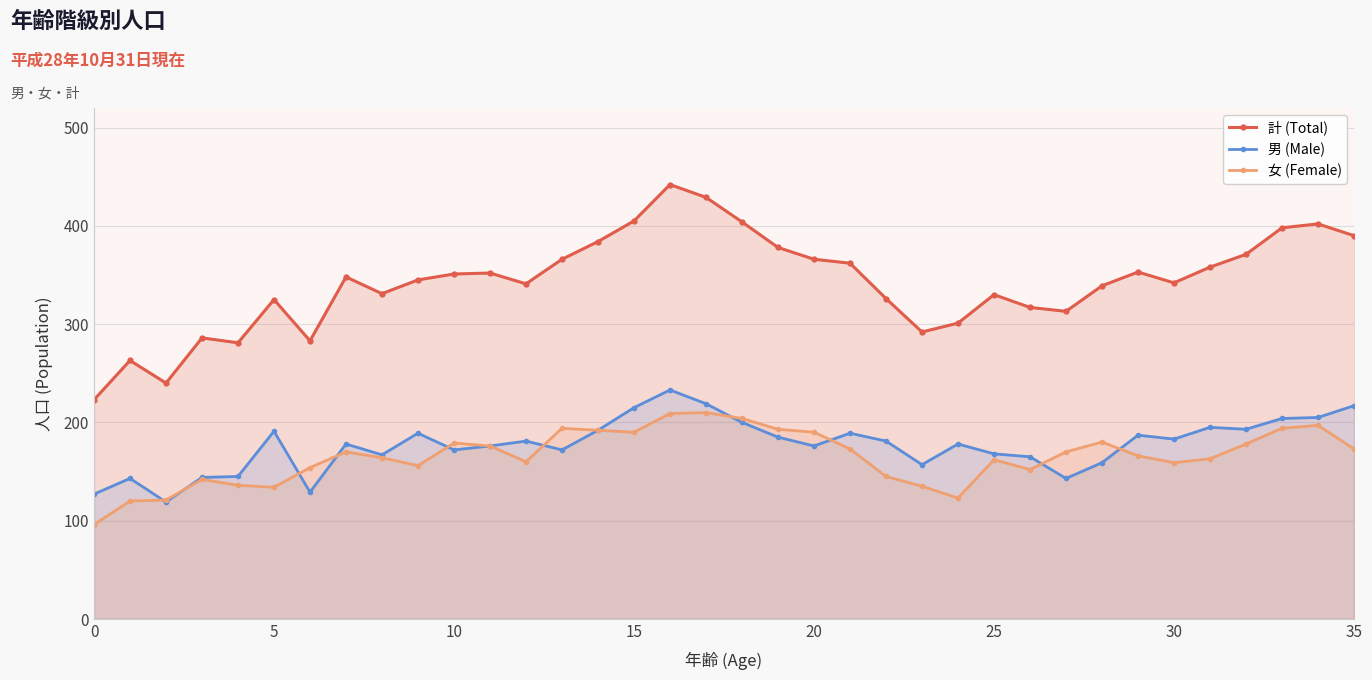

Rank the series by their maximum value, from highest to lowest.

計 (Total), 男 (Male), 女 (Female)